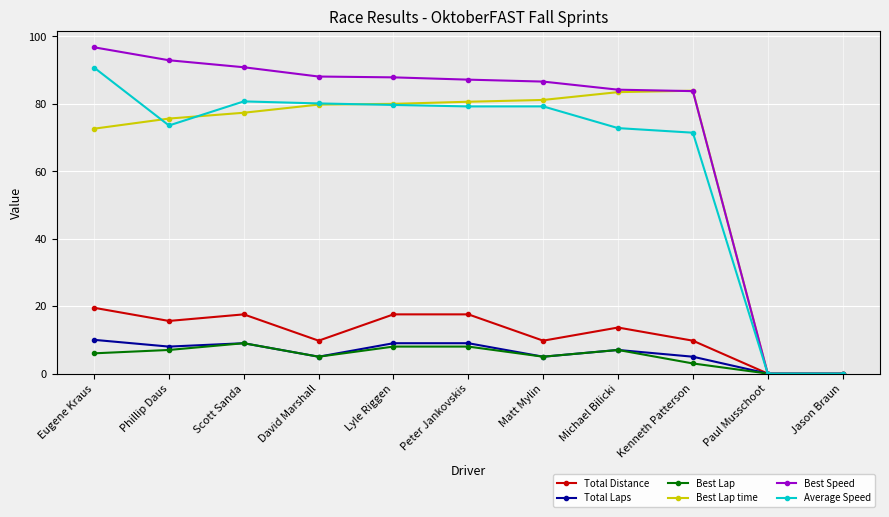

What is the difference between the maximum and minimum values in the Total Distance series?

19.5